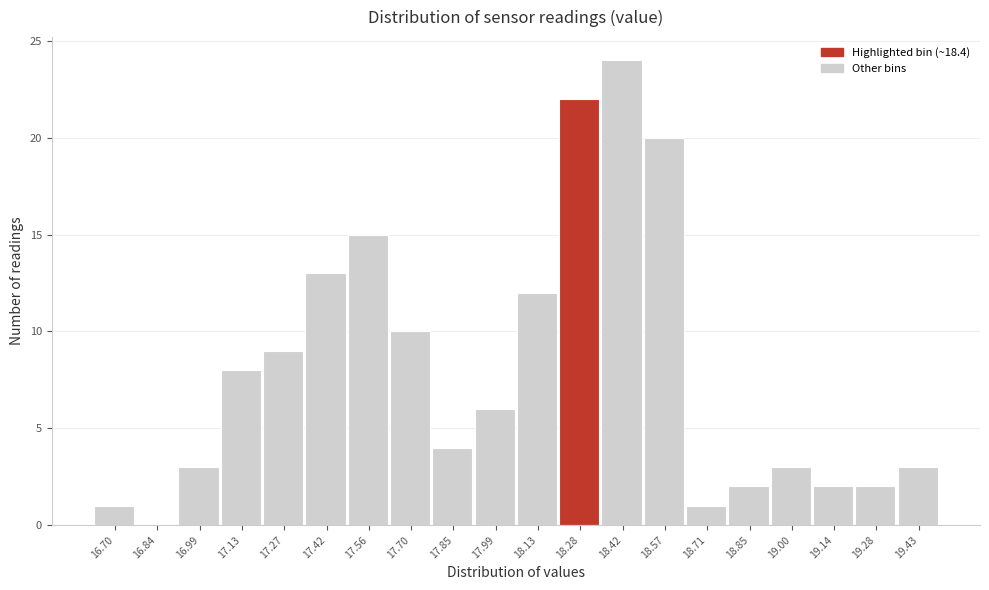

Reading left to right, extract all data points from this chart.

16.70=1	16.84=0	16.99=3	17.13=8	17.27=9	17.42=13	17.56=15	17.70=10	17.85=4	17.99=6	18.13=12	18.28=22	18.42=24	18.57=20	18.71=1	18.85=2	19.00=3	19.14=2	19.28=2	19.43=3